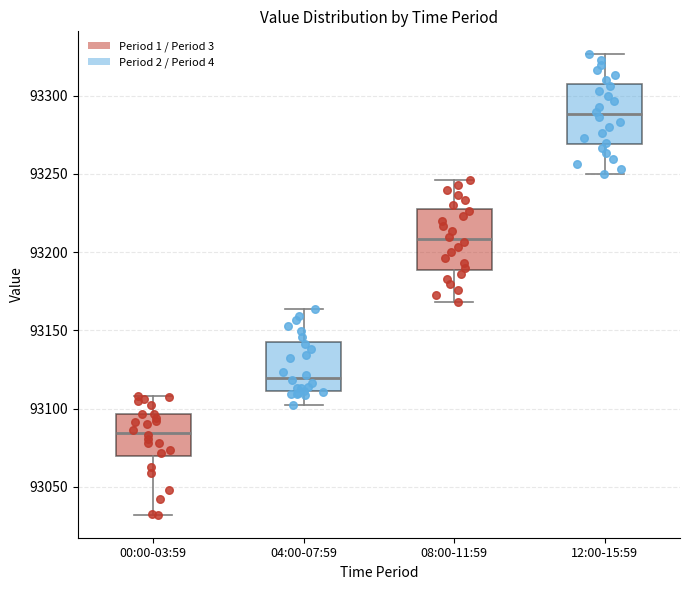

Reading left to right, read every box against the y-axis: the position of its median line, the range the box covers, and the ends of its whiskers. The values are not printed on the chart, so give them approximately, as read against the axis.

00:00-03:59: median 93085, box 93070 to 93095, whiskers 93030 to 93110
04:00-07:59: median 93120, box 93110 to 93140, whiskers 93100 to 93165
08:00-11:59: median 93210, box 93190 to 93225, whiskers 93170 to 93245
12:00-15:59: median 93290, box 93270 to 93305, whiskers 93250 to 93325